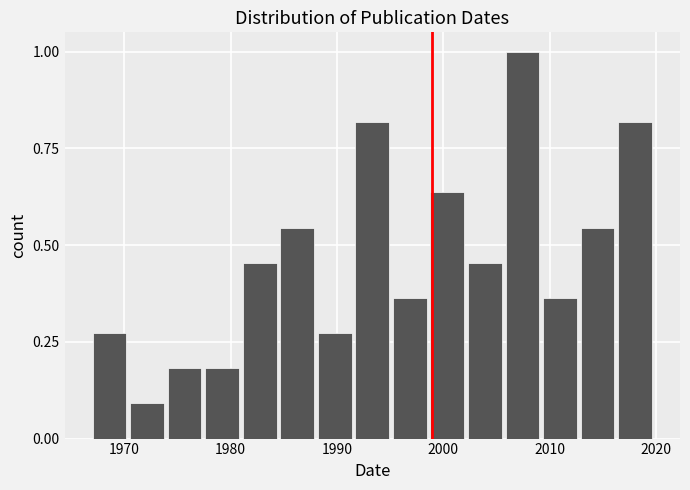

Around what value on the x-axis is the tallest bar? Give the approximate position of its centre, as read against the axis.

2007